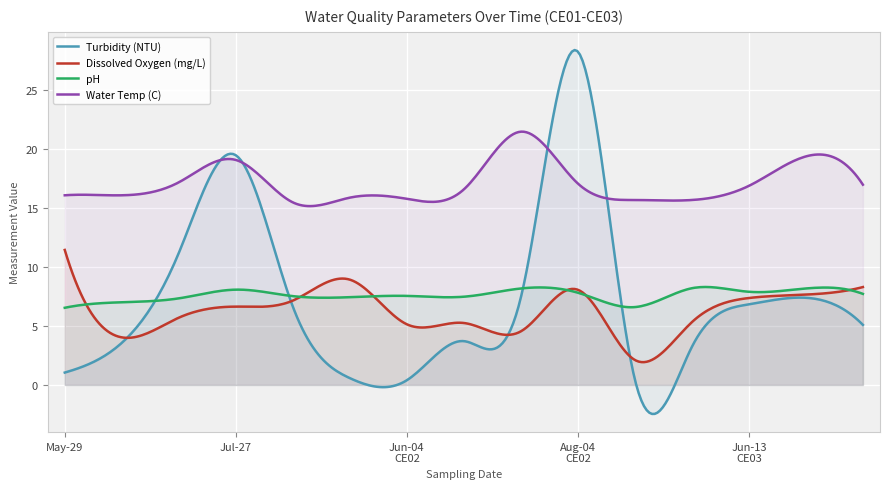

How many values in the Dissolved Oxygen (mg/L) series exceed 6?

8